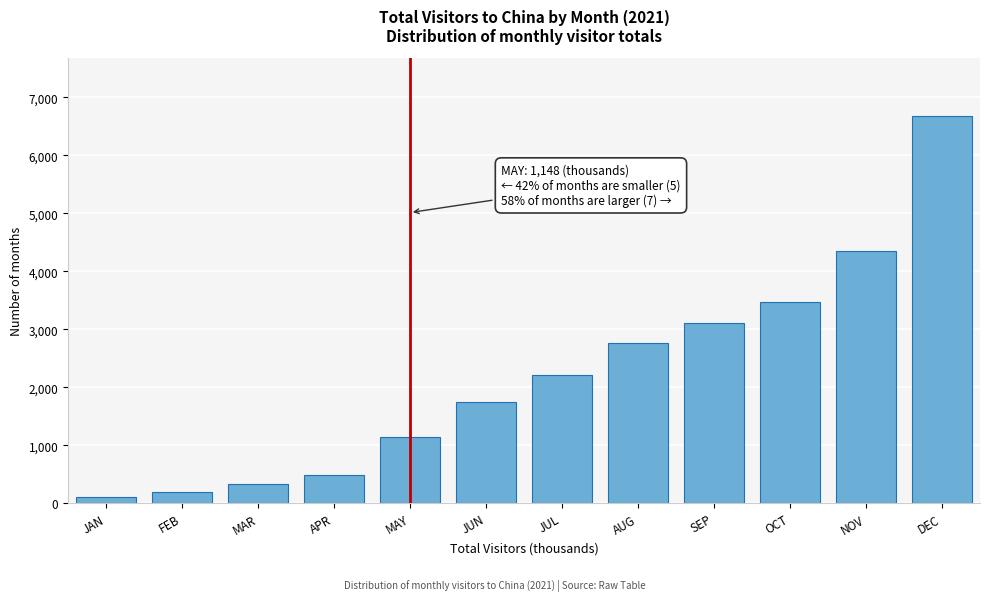

Reading right to left, list all the values displayed in this chart.

6686.4	4345.8	3472.5	3111.7	2772.1	2208.4	1745.3	1148.2	494.0	327.1	186.5	105.1